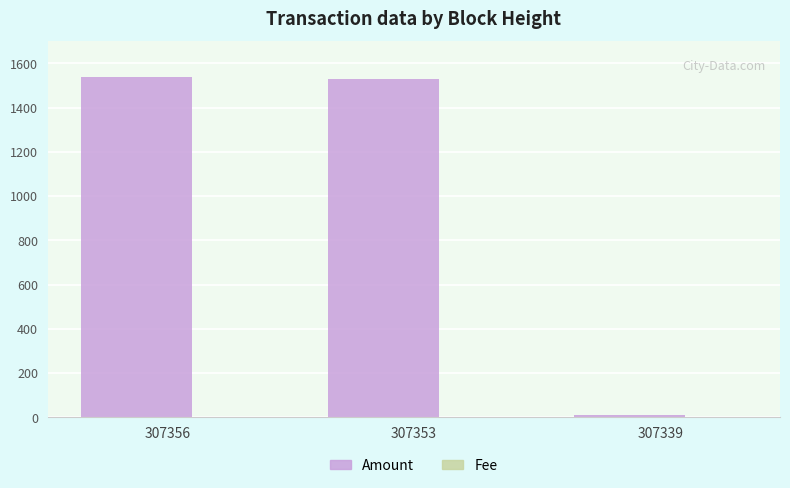

Where is Amount nearest to the value 773?

307353